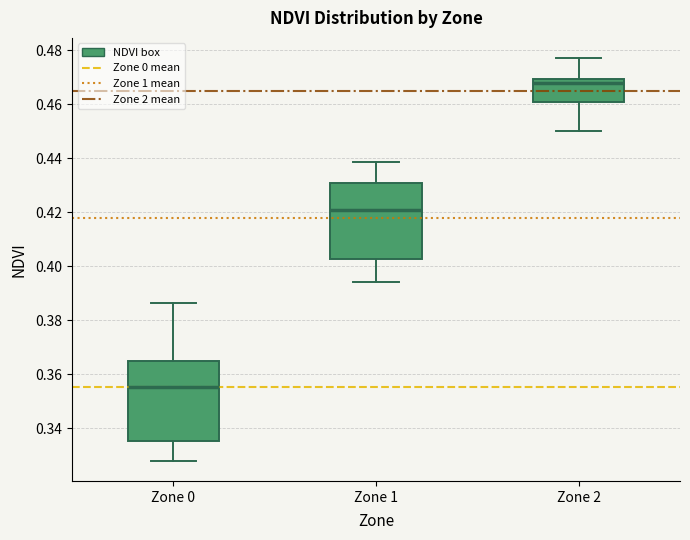

Where does the upper whisker of the box for Zone 0 end on the y-axis? The values are not printed on the chart, so give them approximately, as read against the axis.

0.386